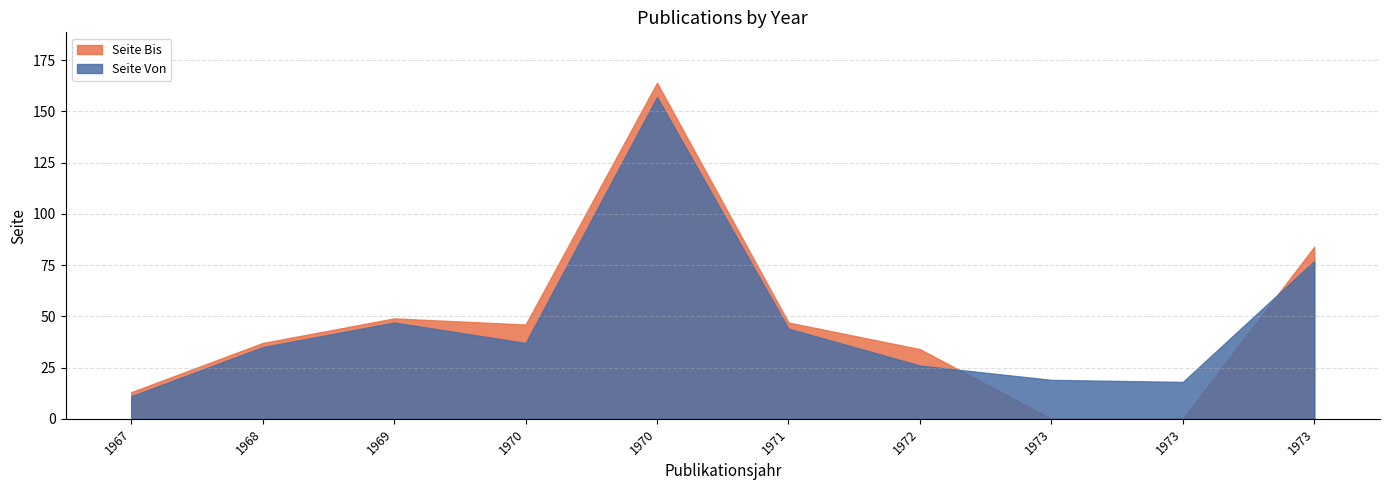

What is the greatest value displayed?

164